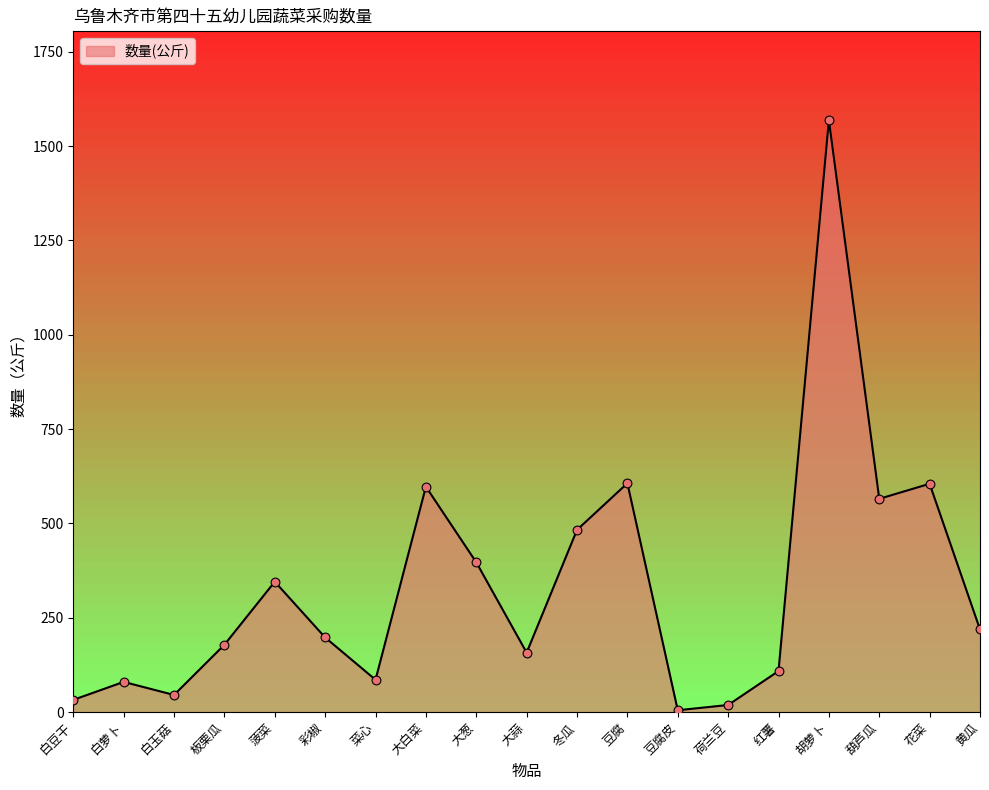

Approximately how many times larger is the value at 葫芦瓜 compared to 红薯?

5.2